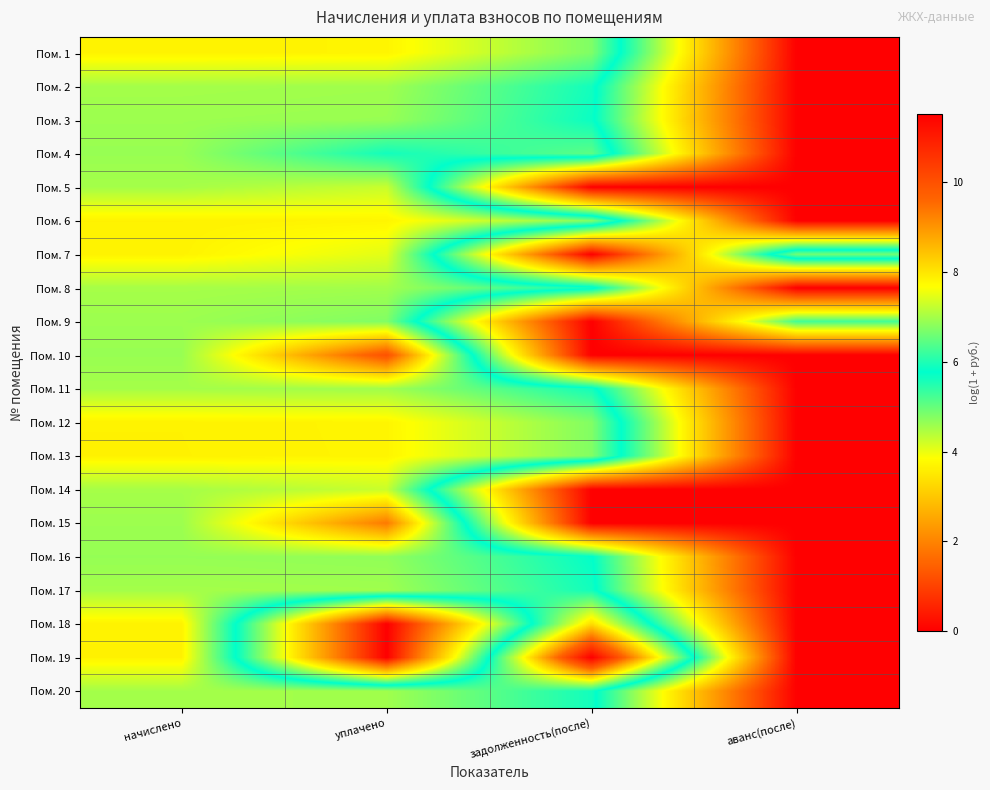

Reading right to left, what are all the values shown in this chart?

Пом. 1: аванс(после)=0.0	задолженность(после)=6.7	уплачено=7.8	начислено=7.8
Пом. 2: аванс(после)=0.0	задолженность(после)=5.9	уплачено=7.0	начислено=7.0
Пом. 3: аванс(после)=0.0	задолженность(после)=5.8	уплачено=6.9	начислено=6.9
Пом. 4: аванс(после)=0.0	задолженность(после)=6.4	уплачено=5.9	начислено=6.9
Пом. 5: аванс(после)=0.0	задолженность(после)=0.0	уплачено=7.3	начислено=7.0
Пом. 6: аванс(после)=0.0	задолженность(после)=6.7	уплачено=7.8	начислено=7.8
Пом. 7: аванс(после)=6.6	задолженность(после)=0.0	уплачено=7.5	начислено=7.8
Пом. 8: аванс(после)=0.0	задолженность(после)=5.9	уплачено=7.0	начислено=7.0
Пом. 9: аванс(после)=5.3	задолженность(после)=0.0	уплачено=6.7	начислено=6.9
Пом. 10: аванс(после)=0.0	задолженность(после)=0.0	уплачено=10.0	начислено=6.9
Пом. 11: аванс(после)=0.0	задолженность(после)=5.9	уплачено=7.0	начислено=7.0
Пом. 12: аванс(после)=0.0	задолженность(после)=6.7	уплачено=7.8	начислено=7.8
Пом. 13: аванс(после)=0.0	задолженность(после)=6.7	уплачено=7.8	начислено=7.8
Пом. 14: аванс(после)=0.0	задолженность(после)=0.0	уплачено=7.3	начислено=7.0
Пом. 15: аванс(после)=0.0	задолженность(после)=0.0	уплачено=9.3	начислено=6.9
Пом. 16: аванс(после)=0.0	задолженность(после)=5.8	уплачено=6.8	начислено=6.9
Пом. 17: аванс(после)=0.0	задолженность(после)=5.9	уплачено=7.0	начислено=7.0
Пом. 18: аванс(после)=0.0	задолженность(после)=8.1	уплачено=0.0	начислено=7.8
Пом. 19: аванс(после)=0.0	задолженность(после)=11.5	уплачено=0.0	начислено=7.8
Пом. 20: аванс(после)=0.0	задолженность(после)=5.9	уплачено=7.0	начислено=7.0